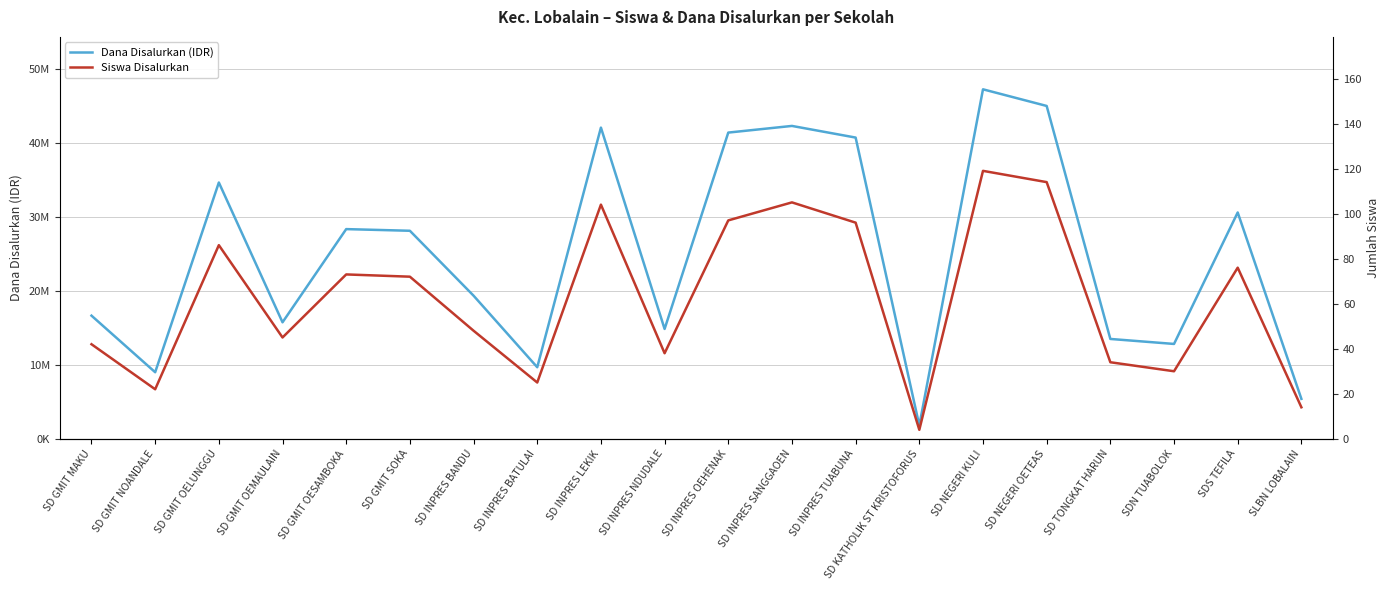

How many values in the Siswa Disalurkan series exceed 72?

9